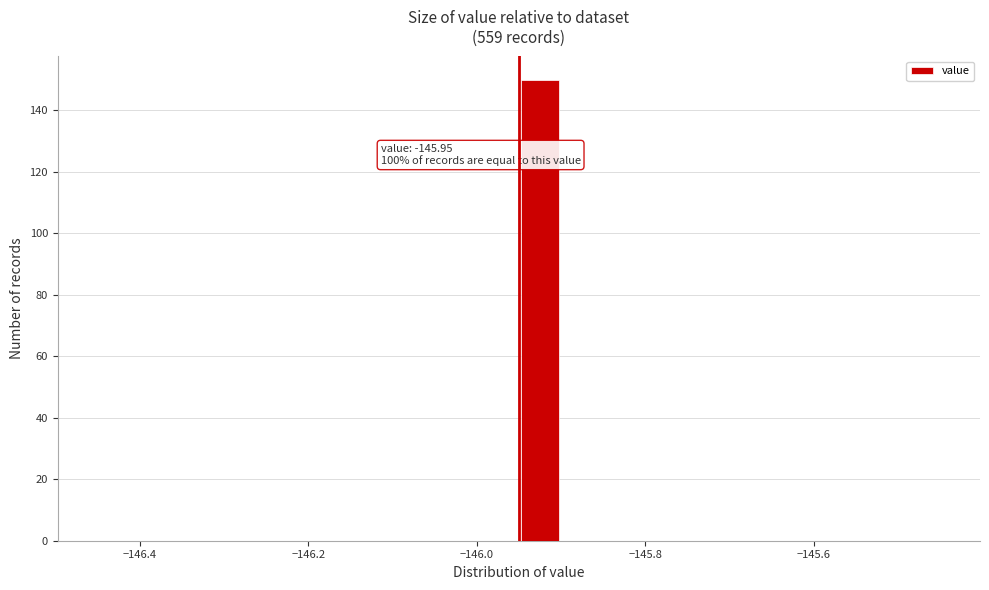

Read against the x-axis, roughly where is the centre of the tallest bar?

-145.92